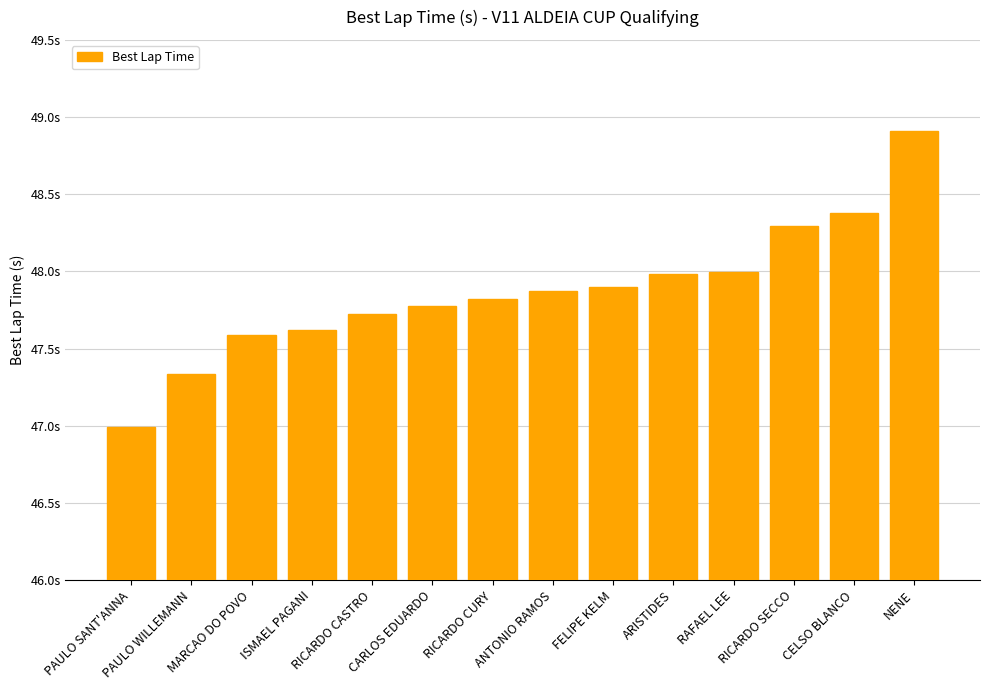

Reading left to right, list all the values displayed in this chart.

PAULO SANT'ANNA=47.0	PAULO WILLEMANN=47.3	MARCAO DO POVO=47.6	ISMAEL PAGANI=47.6	RICARDO CASTRO=47.7	CARLOS EDUARDO=47.8	RICARDO CURY=47.8	ANTONIO RAMOS=47.9	FELIPE KELM=47.9	ARISTIDES=48.0	RAFAEL LEE=48.0	RICARDO SECCO=48.3	CELSO BLANCO=48.4	NENE=48.9